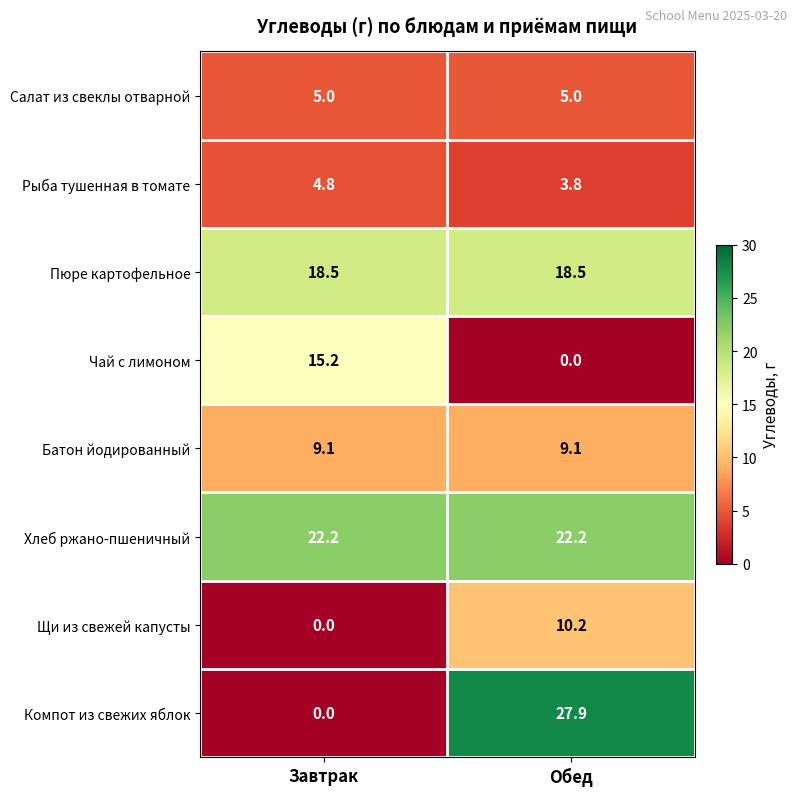

True or false: Батон йодированный has a value of 2.9 at Завтрак.

False